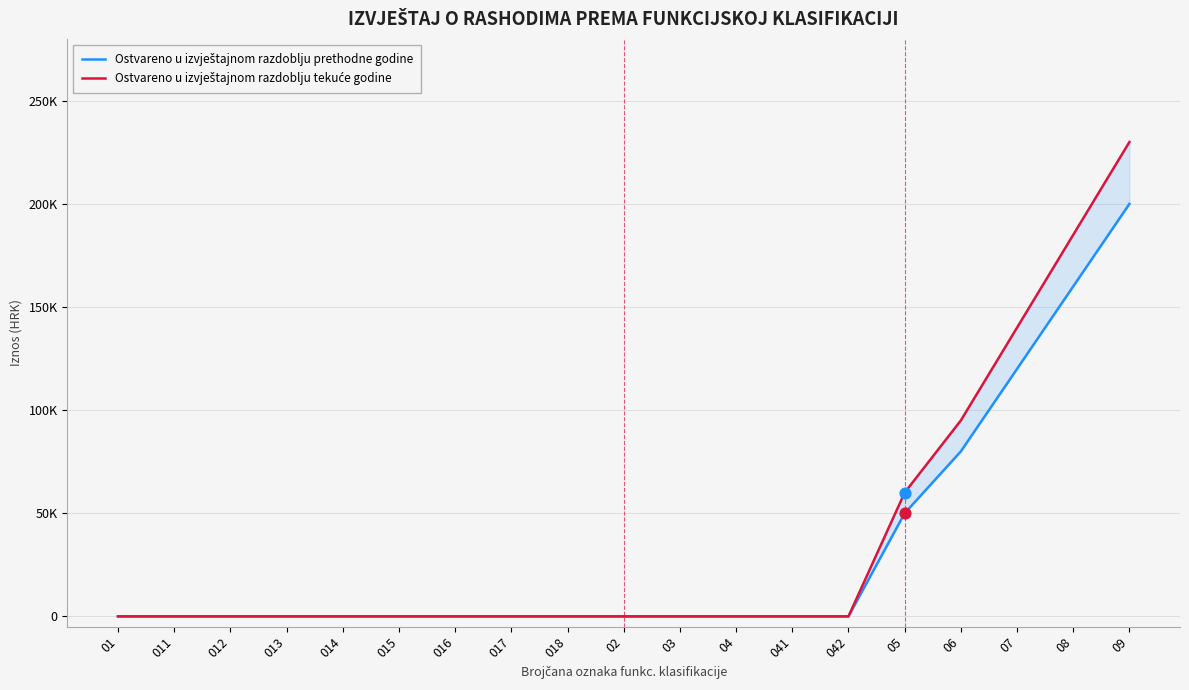

Which series has the largest total across all categories?

Ostvareno u izvještajnom razdoblju tekuće godine